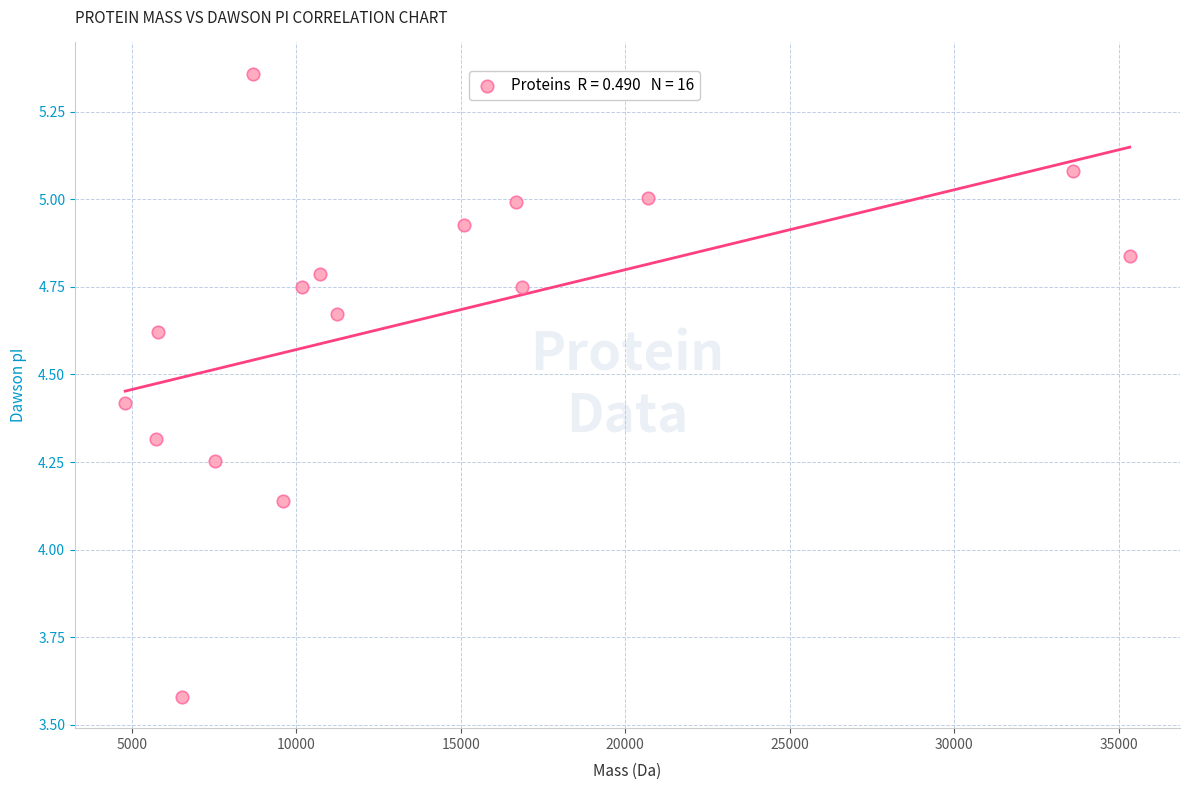

What is the range of X values (max minus min)?

30532.1